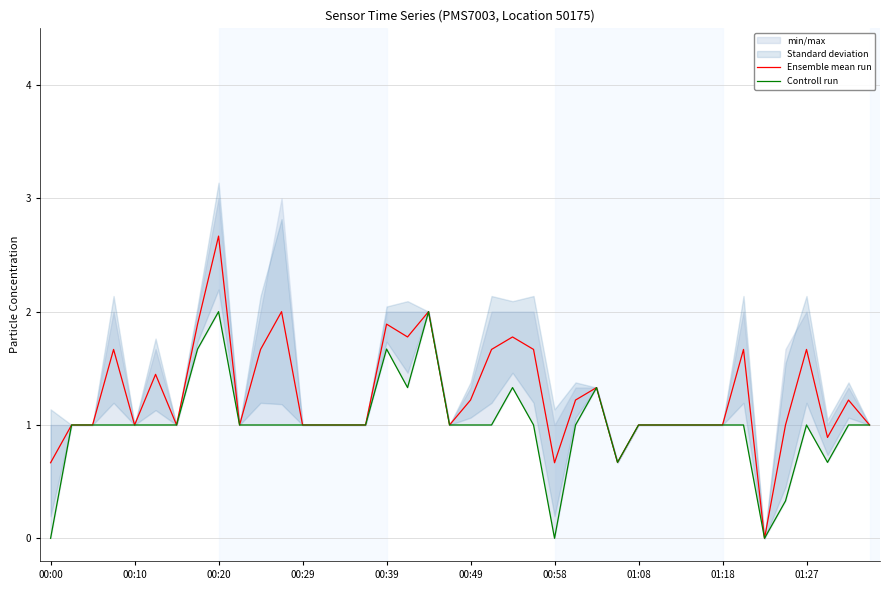

At how many categories does at least one series exceed 0?

39